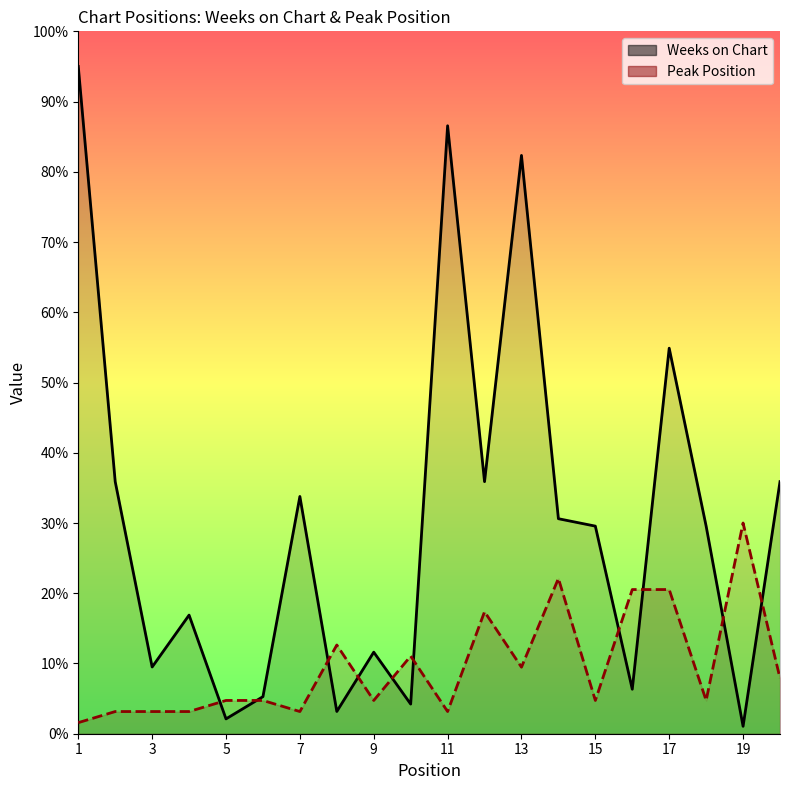

How many data points in Peak Position are less than 4?

6